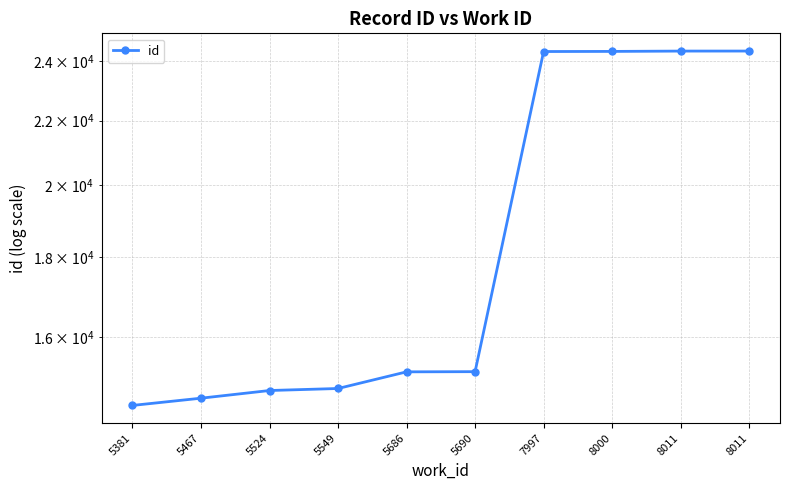

Reading left to right, extract all data points from this chart.

14466	14621	14787	14831	15199	15203	24352	24356	24368	24369